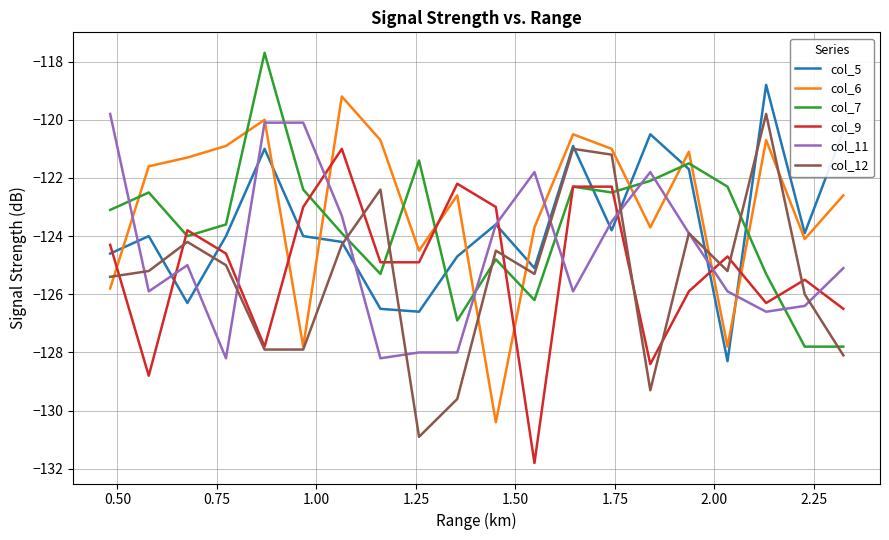

How many interior local peaks does the col_6 series have?

6